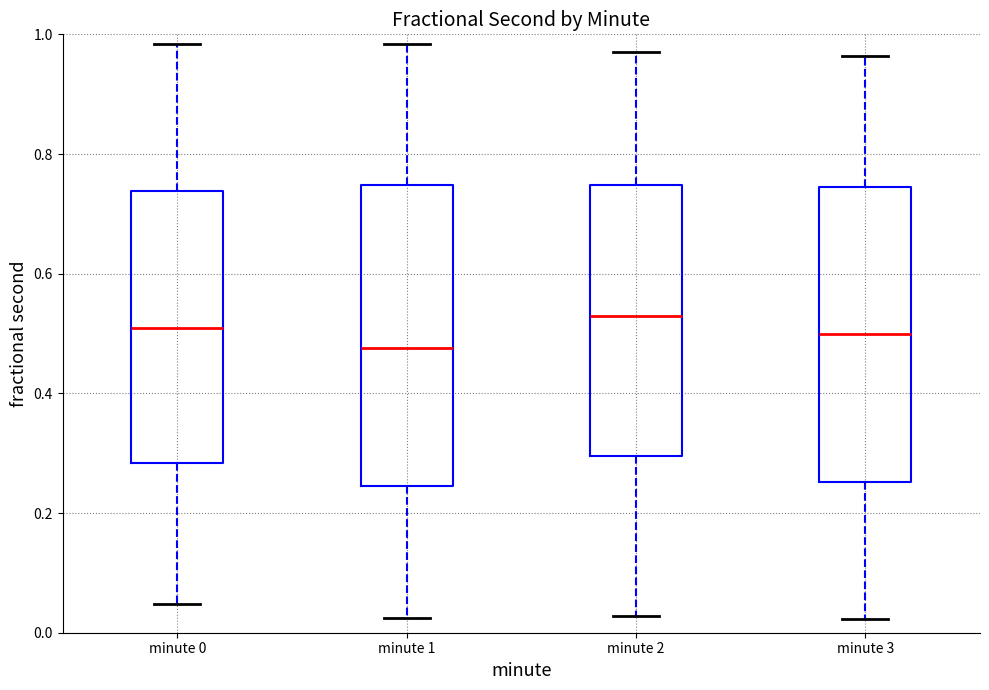

Which box's median line is the highest?

minute 2